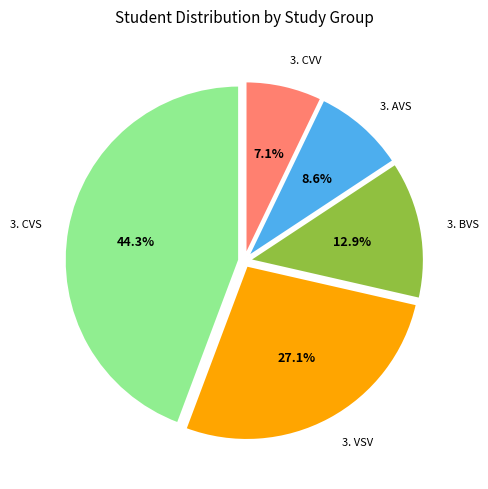

The 3. CVV slice represents 14% of the pie. True or false?

False